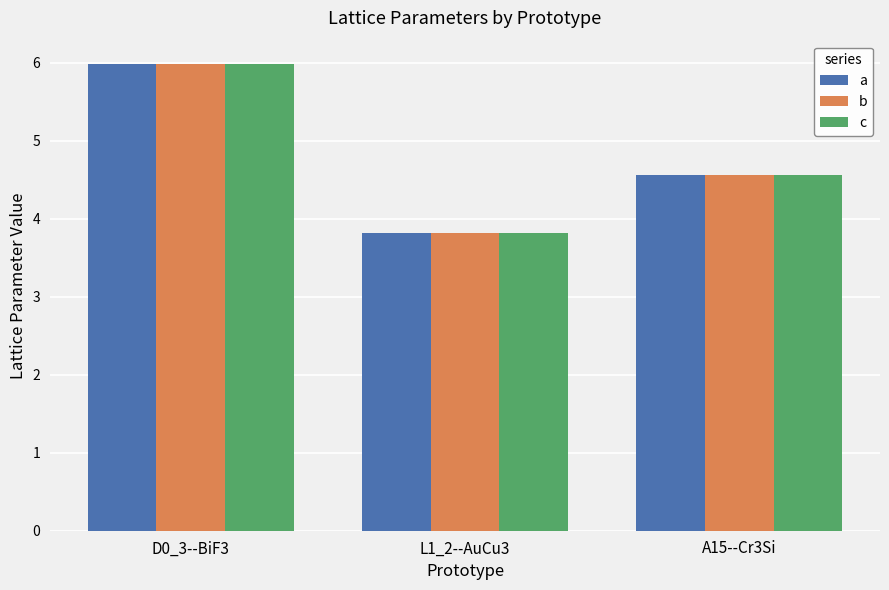

Reading left to right, what are all the values shown in this chart?

a: D0_3--BiF3=6.0	L1_2--AuCu3=3.8	A15--Cr3Si=4.6
b: D0_3--BiF3=6.0	L1_2--AuCu3=3.8	A15--Cr3Si=4.6
c: D0_3--BiF3=6.0	L1_2--AuCu3=3.8	A15--Cr3Si=4.6